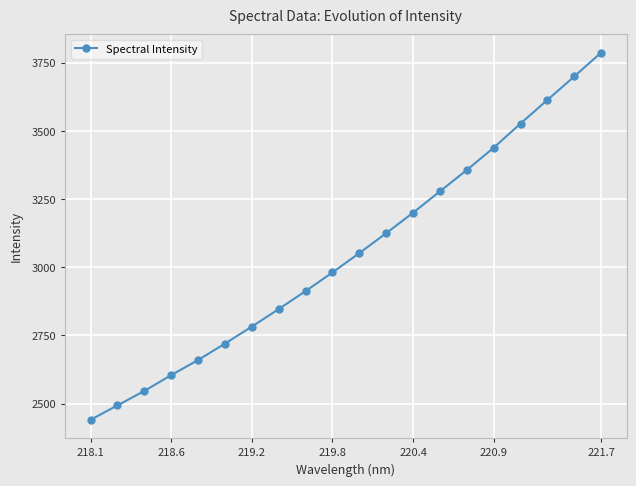

True or false: the data has more than 2 interior local peaks.

False